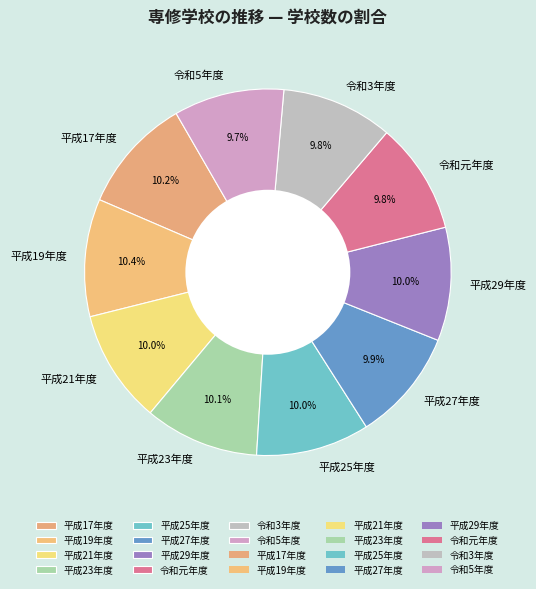

To the nearest percent, what is the combined percentage of 平成19年度 and 平成17年度?

21%